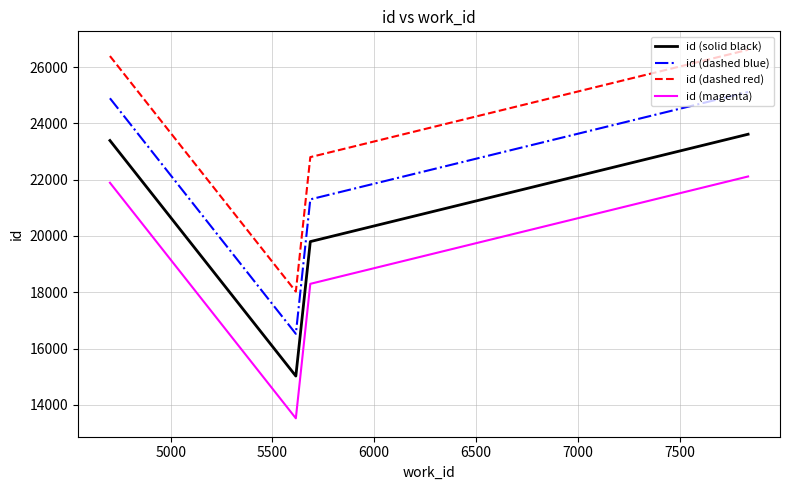

True or false: id (magenta) and id (dashed red) cross at least once.

False